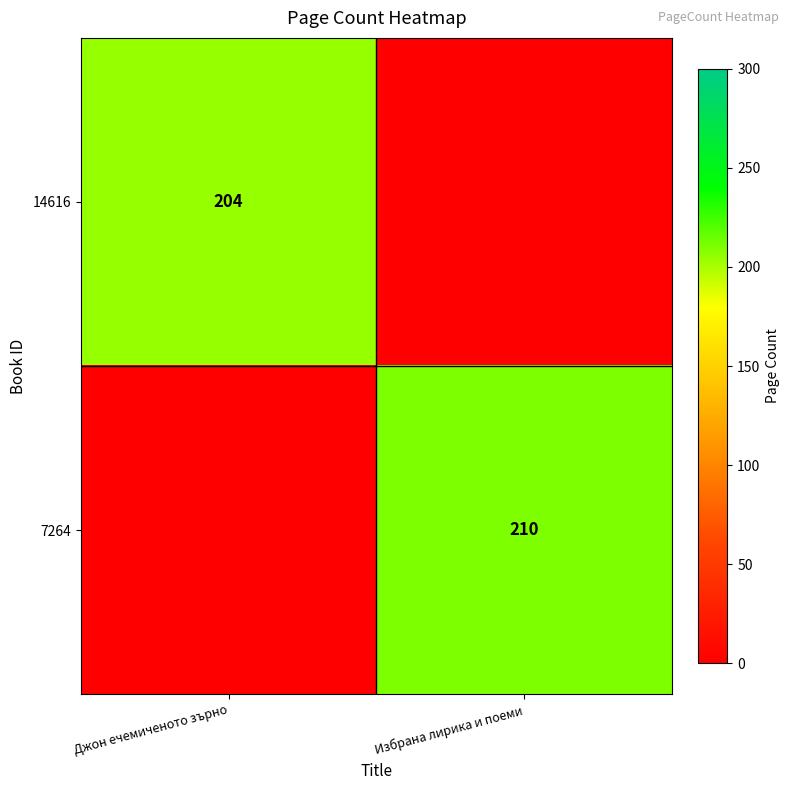

True or false: 14616 has a value of 96 at Джон ечемиченото зърно.

False